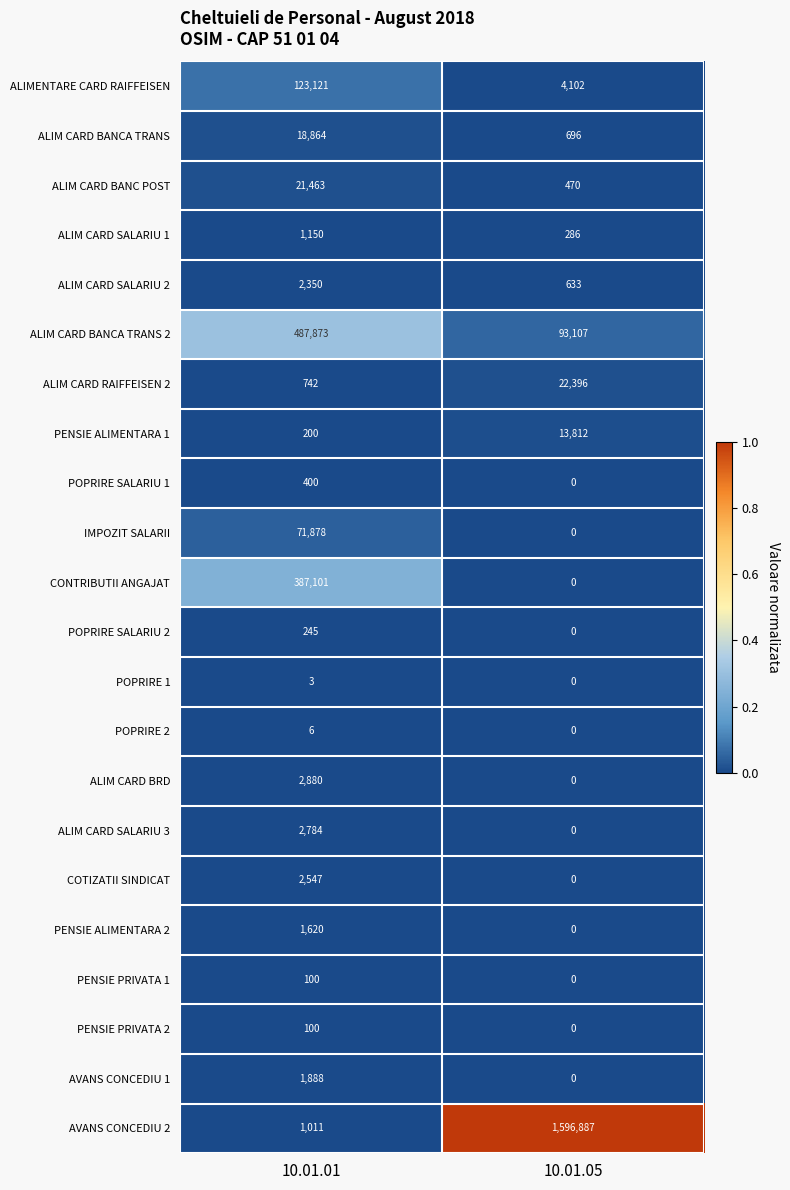

Count the number of data series in this chart.

22